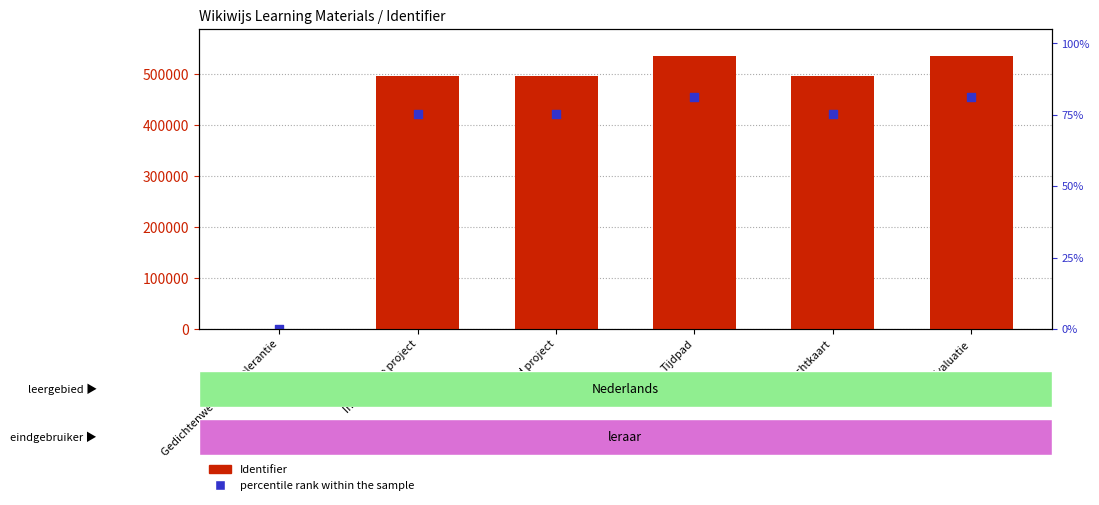

What is the total value across all series at Introductie project?

919215.1